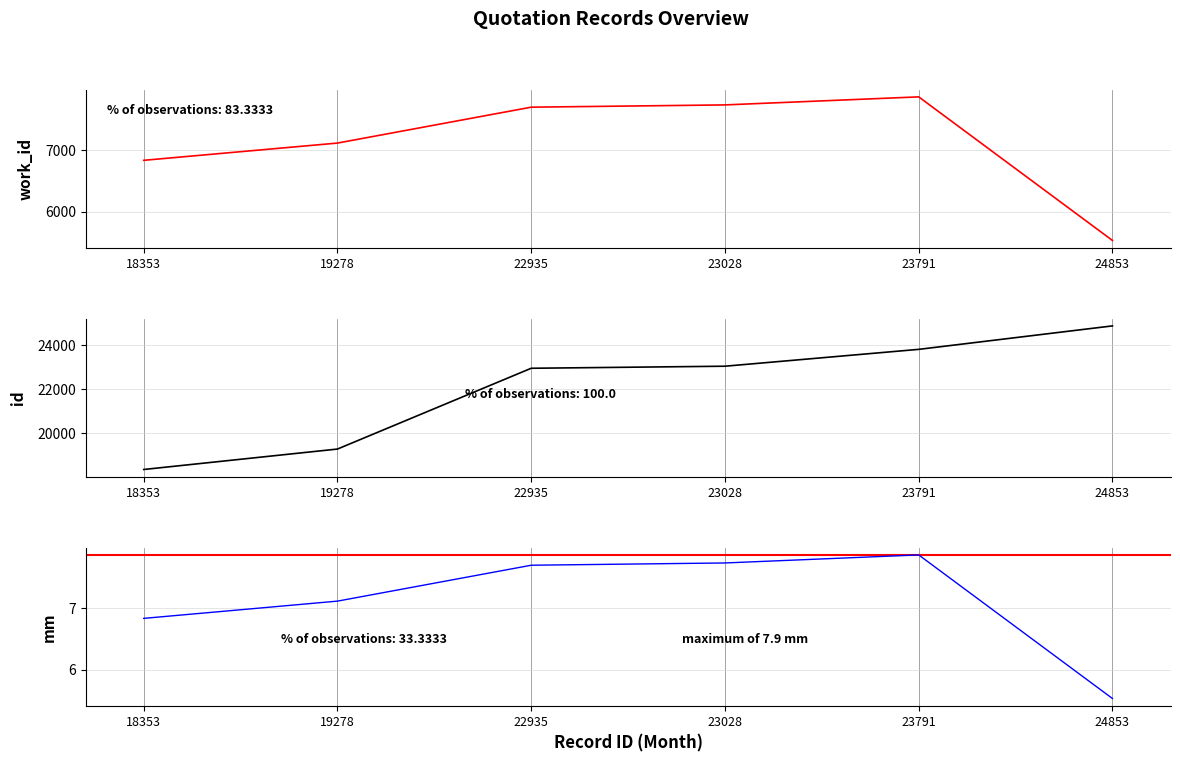

What is the sum of all id values?

132238